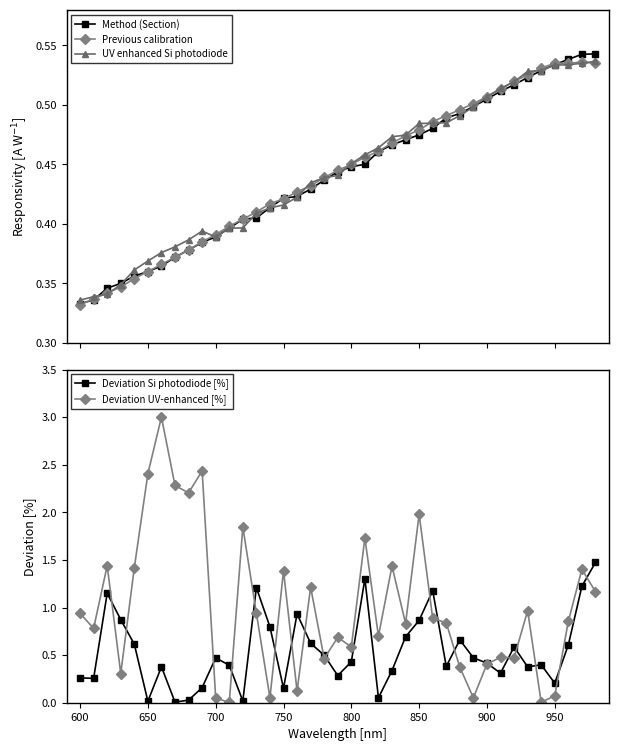

How many Previous calibration values are between 0 and 1?

39